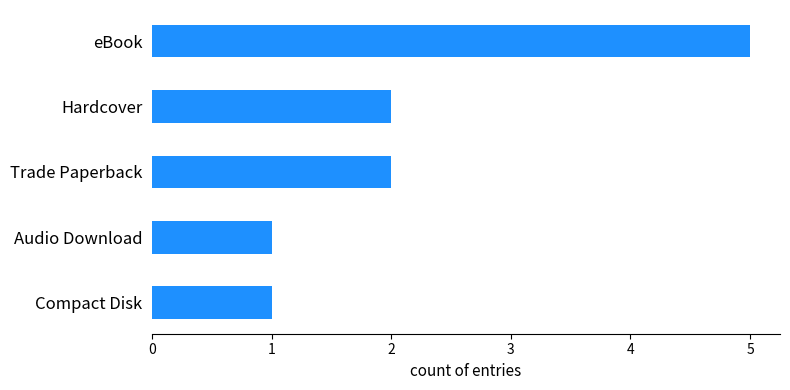

Count the number of categories in the chart.

5